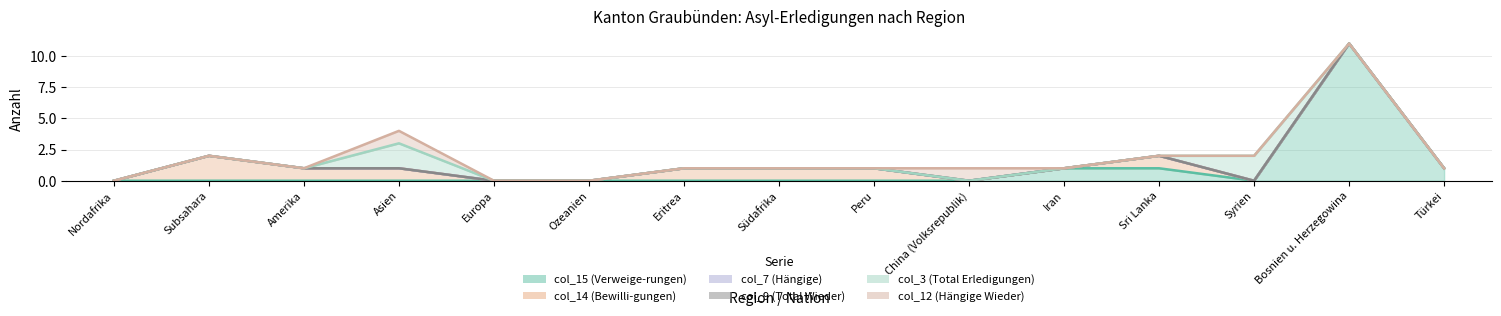

Which series has the widest spread of values?

col_15 (Verweige-rungen)